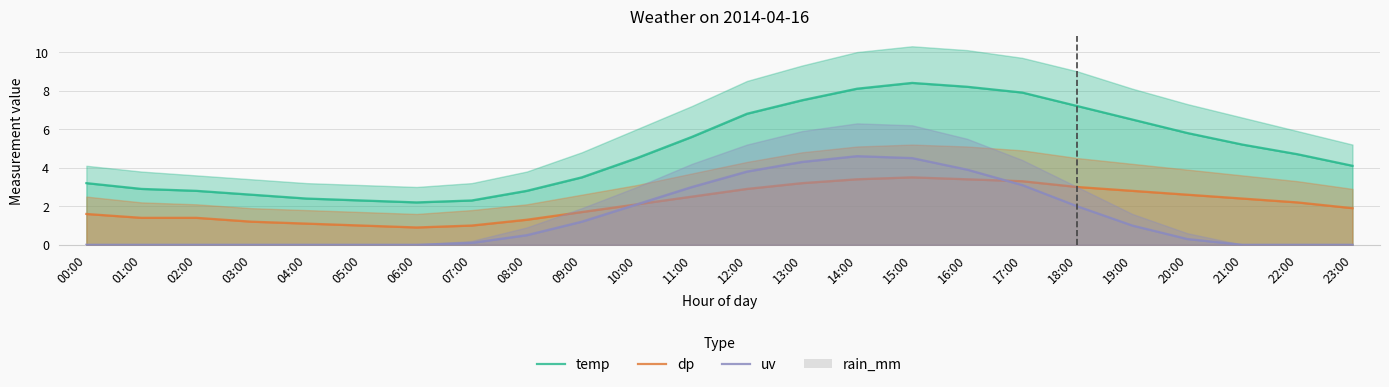

Where is uv nearest to the value 2?

18:00